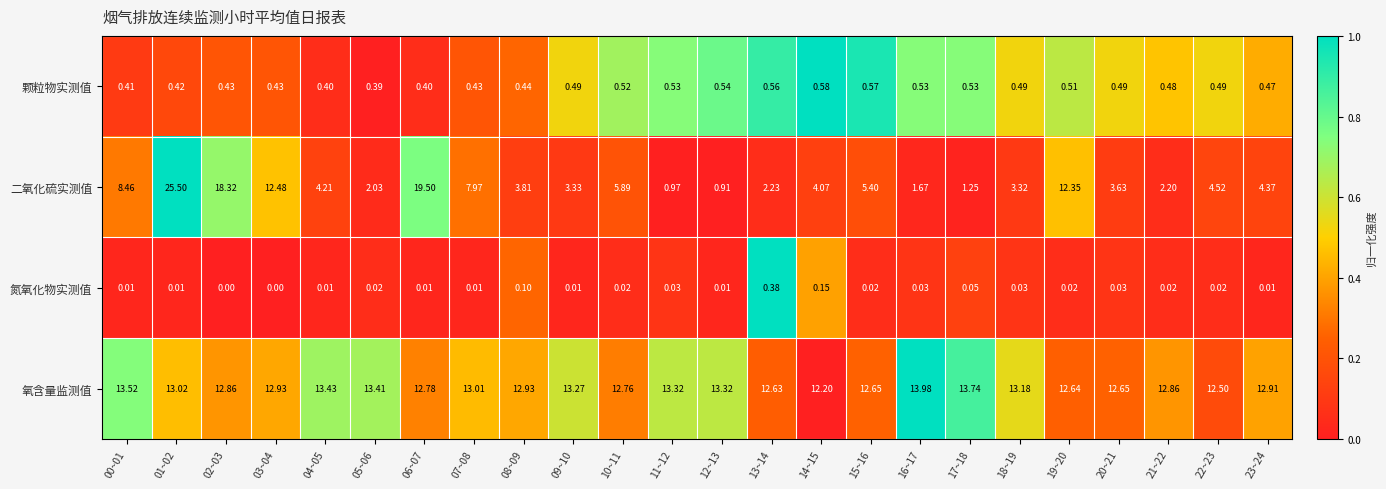

Which series has the largest total across all categories?

氧含量监测值